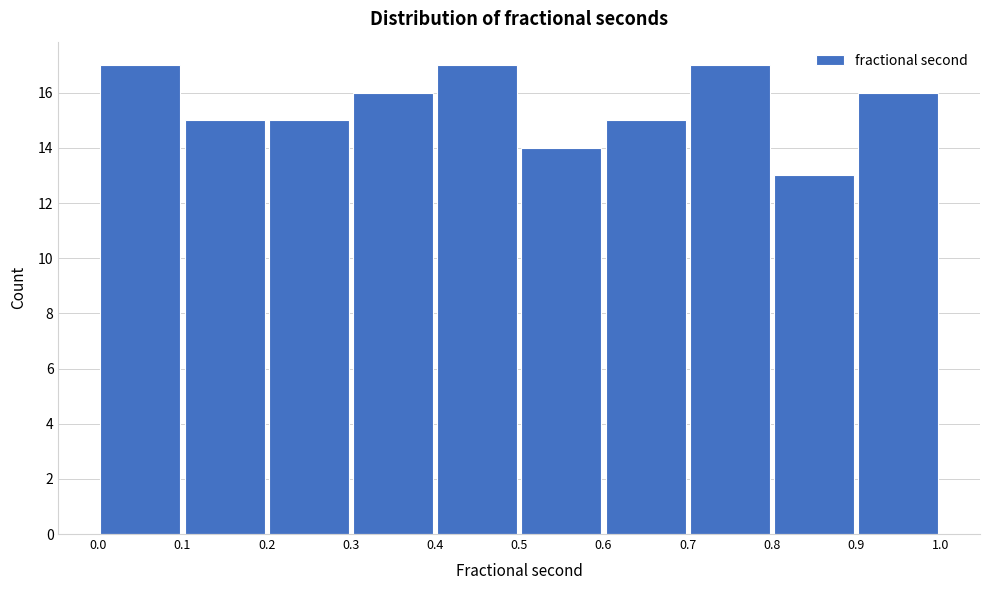

How tall is the bar that spans 0.2 to 0.3 on the x-axis? The values are not printed on the chart, so give them approximately, as read against the axis.

15